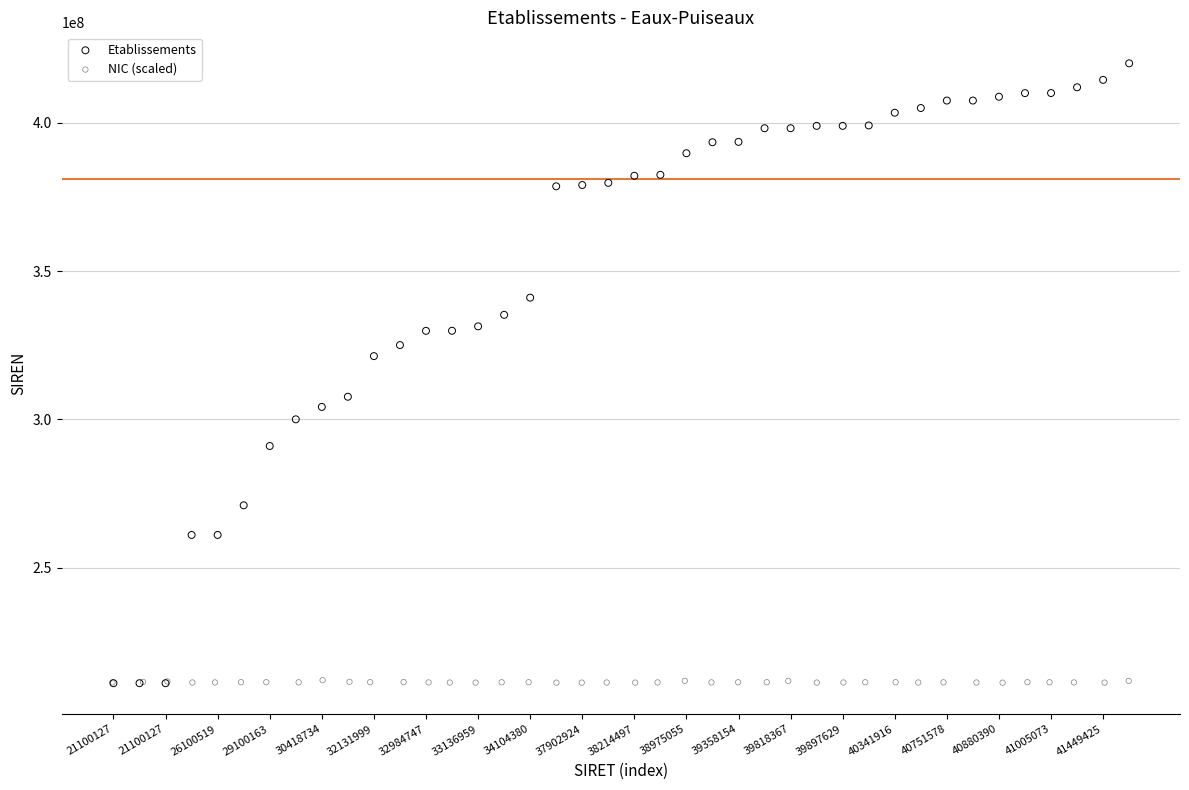

Which series has the widest spread of Y values?

Etablissements